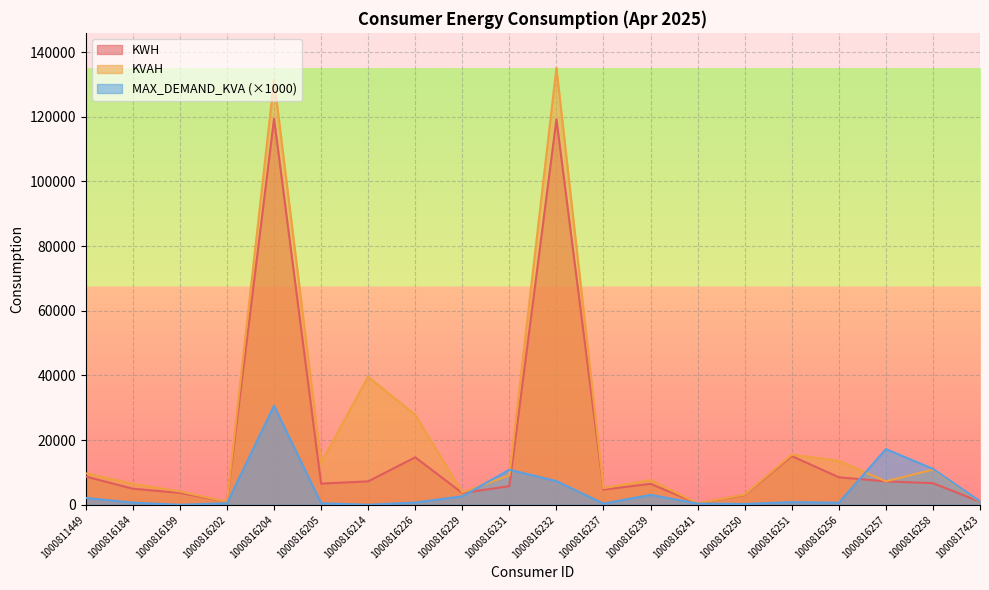

Count the number of categories in the chart.

20